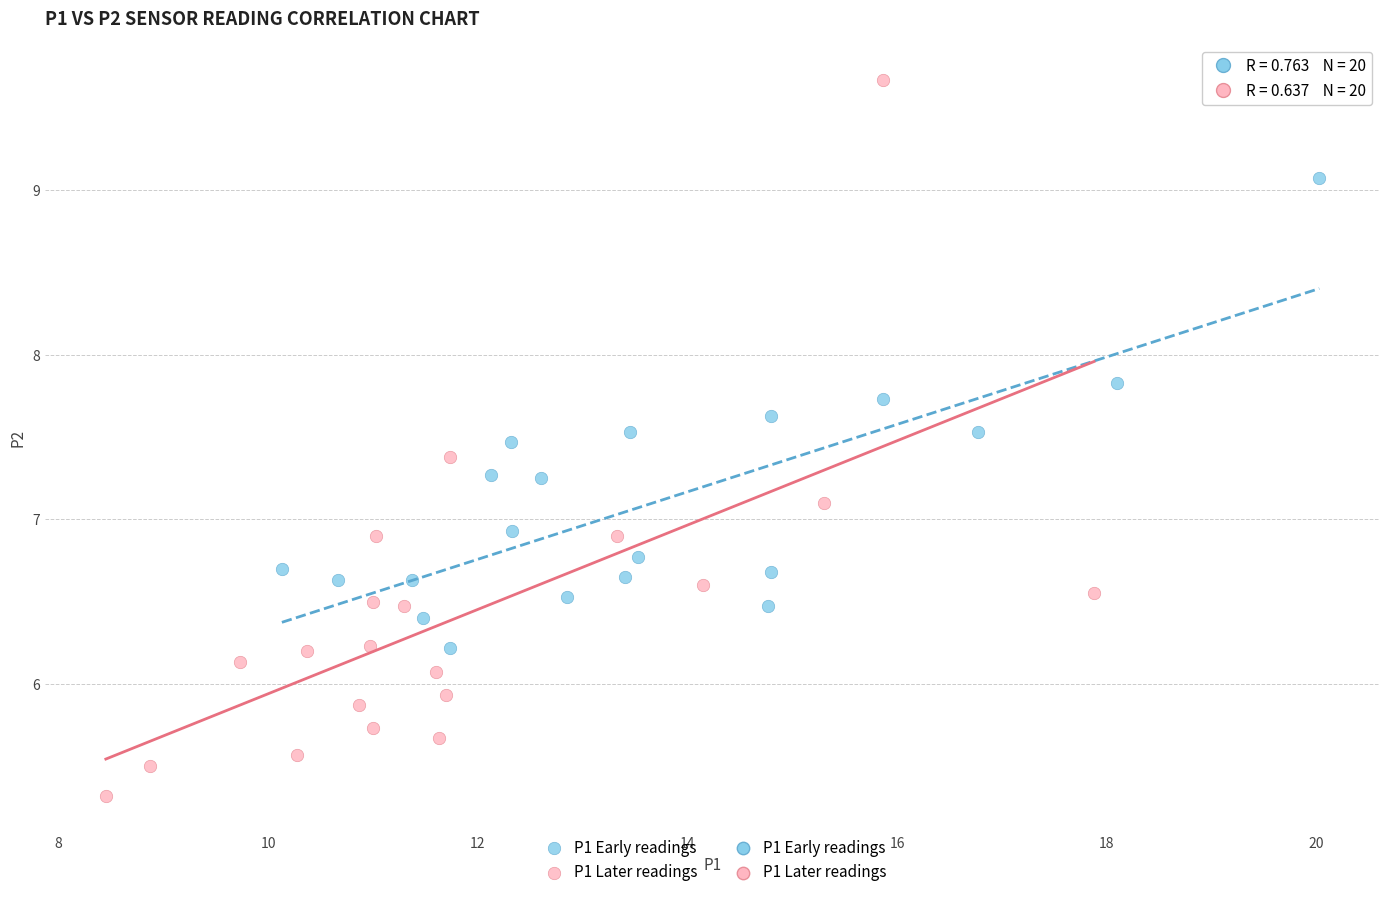

Which series has the widest spread of Y values?

P1 Later readings